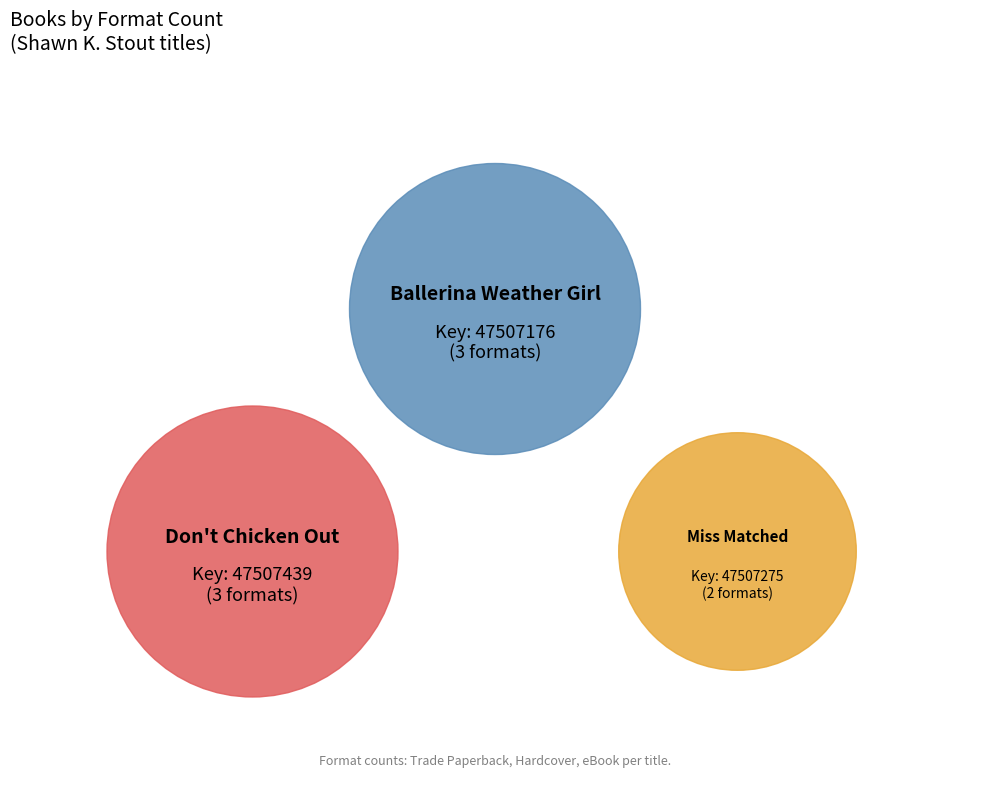

What percentage is the Don't Chicken Out slice, to the nearest percent?

38%